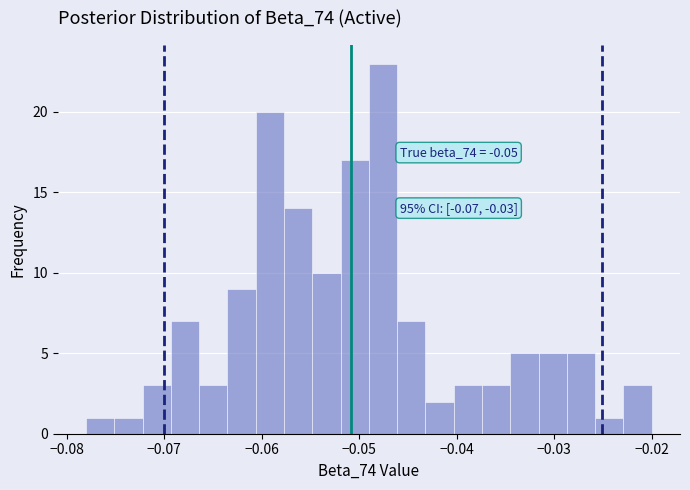

Read against the x-axis, roughly where is the centre of the tallest bar?

-0.048